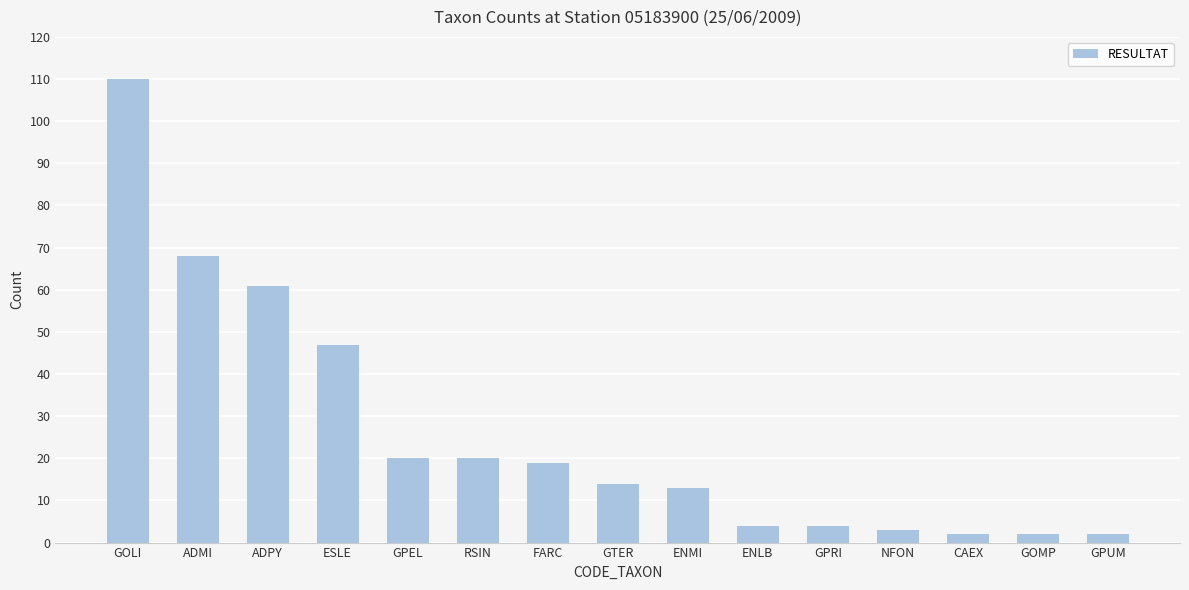

How many distinct data groups are displayed?

1